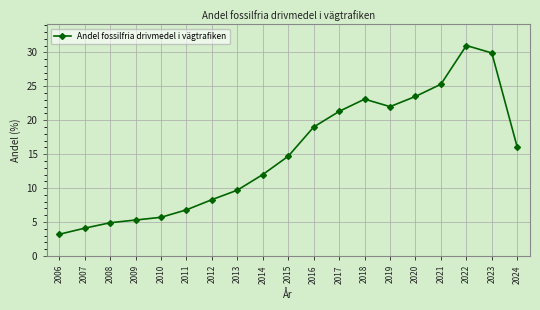

Reading right to left, extract all data points from this chart.

2024=16.0	2023=29.9	2022=31.0	2021=25.3	2020=23.5	2019=22.0	2018=23.1	2017=21.3	2016=19.0	2015=14.7	2014=12.0	2013=9.7	2012=8.3	2011=6.8	2010=5.7	2009=5.3	2008=4.9	2007=4.1	2006=3.2